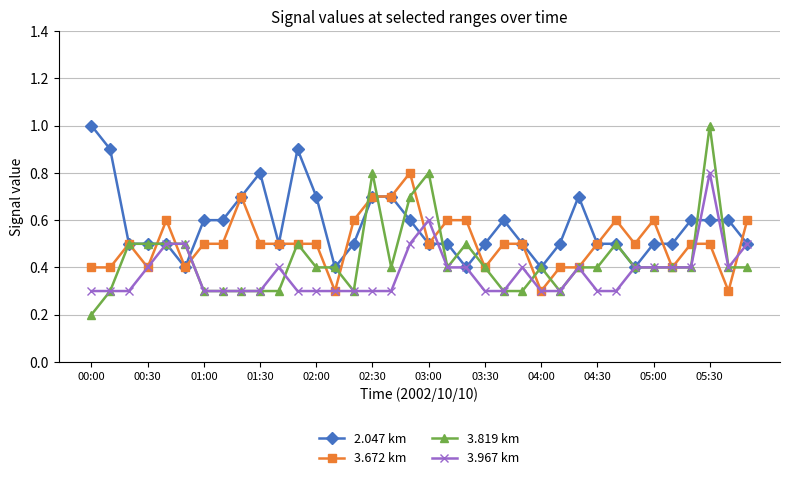

Reading left to right, list all the values displayed in this chart.

2.047 km: 1.0	0.9	0.5	0.5	0.5	0.4	0.6	0.6	0.7	0.8	0.5	0.9	0.7	0.4	0.5	0.7	0.7	0.6	0.5	0.5	0.4	0.5	0.6	0.5	0.4	0.5	0.7	0.5	0.5	0.4	0.5	0.5	0.6	0.6	0.6	0.5
3.672 km: 0.4	0.4	0.5	0.4	0.6	0.4	0.5	0.5	0.7	0.5	0.5	0.5	0.5	0.3	0.6	0.7	0.7	0.8	0.5	0.6	0.6	0.4	0.5	0.5	0.3	0.4	0.4	0.5	0.6	0.5	0.6	0.4	0.5	0.5	0.3	0.6
3.819 km: 0.2	0.3	0.5	0.5	0.5	0.5	0.3	0.3	0.3	0.3	0.3	0.5	0.4	0.4	0.3	0.8	0.4	0.7	0.8	0.4	0.5	0.4	0.3	0.3	0.4	0.3	0.4	0.4	0.5	0.4	0.4	0.4	0.4	1.0	0.4	0.4
3.967 km: 0.3	0.3	0.3	0.4	0.5	0.5	0.3	0.3	0.3	0.3	0.4	0.3	0.3	0.3	0.3	0.3	0.3	0.5	0.6	0.4	0.4	0.3	0.3	0.4	0.3	0.3	0.4	0.3	0.3	0.4	0.4	0.4	0.4	0.8	0.4	0.5